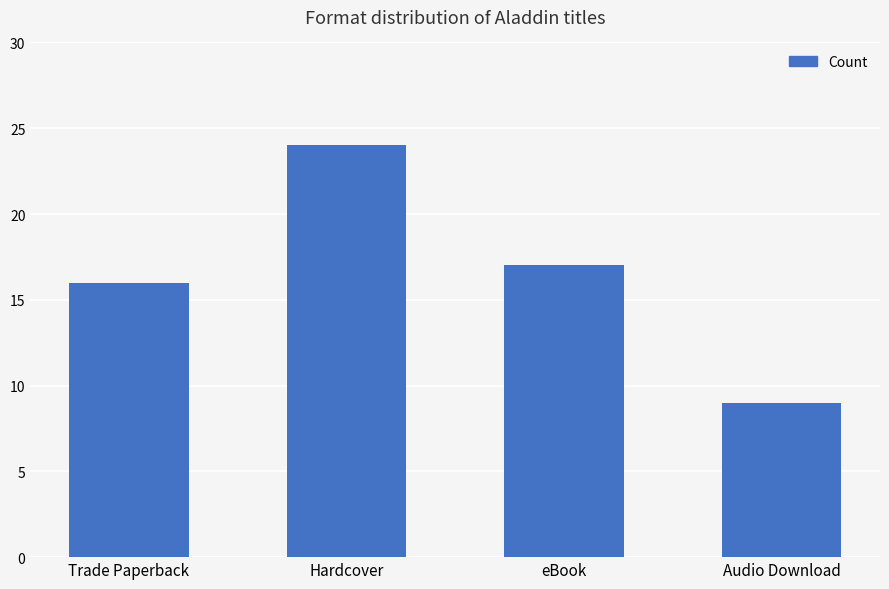

Where does the data first go above 17?

Hardcover